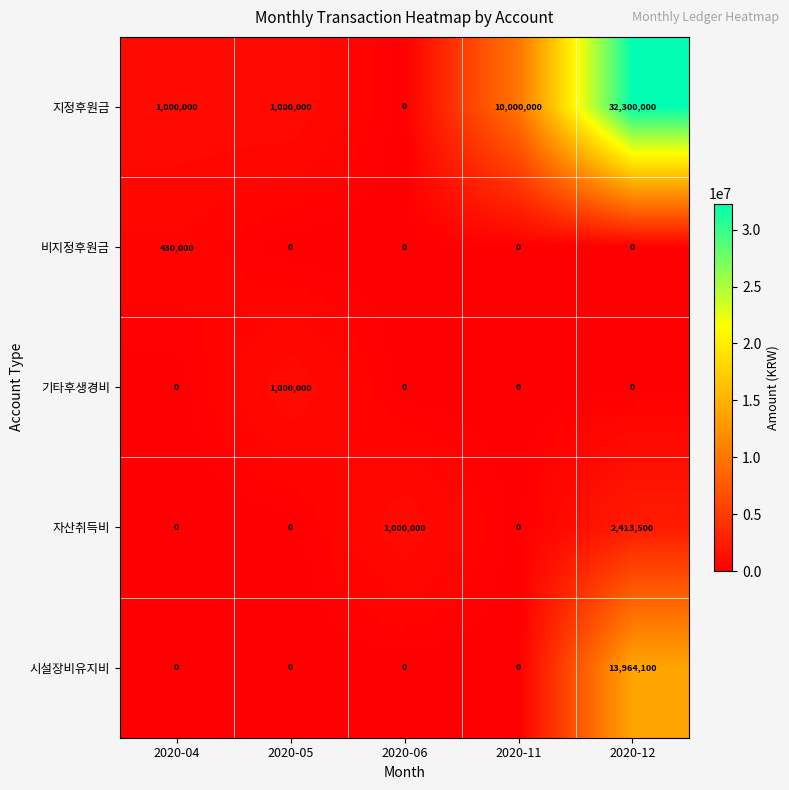

The 자산취득비 series shows 1000000 at 2020-06. True or false?

True